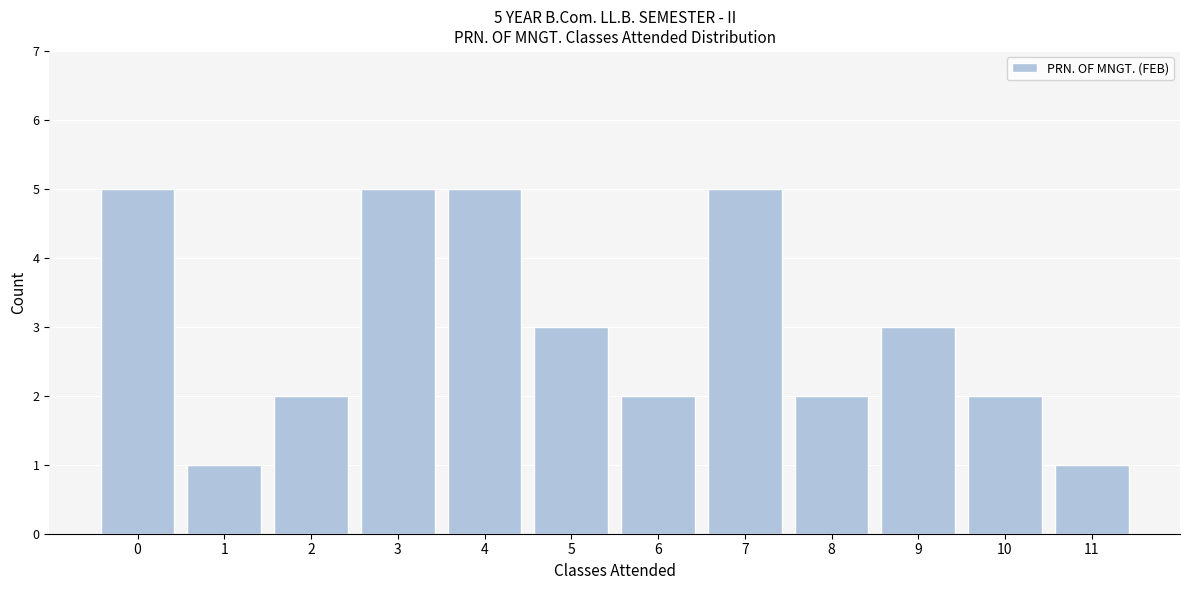

Reading right to left, transcribe all the data shown in this chart.

1	2	3	2	5	2	3	5	5	2	1	5